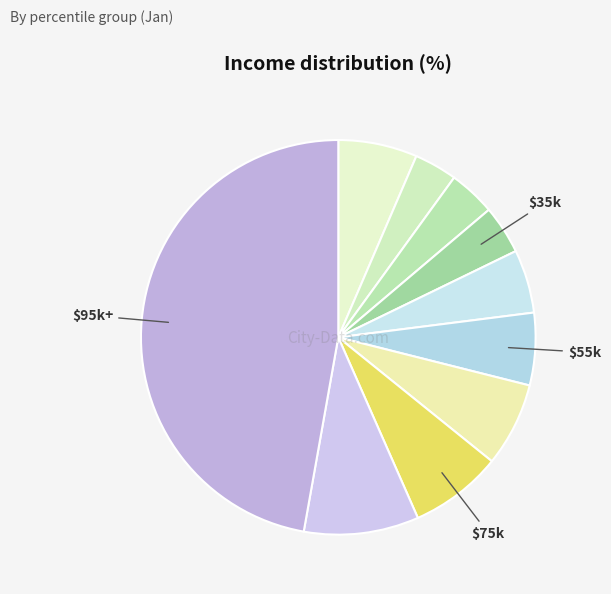

How many segments does this pie chart have?

10